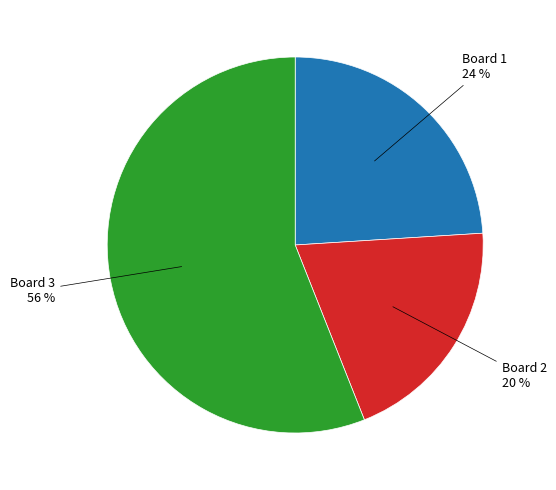

Is there any slice that represents more than half of the pie?

Yes